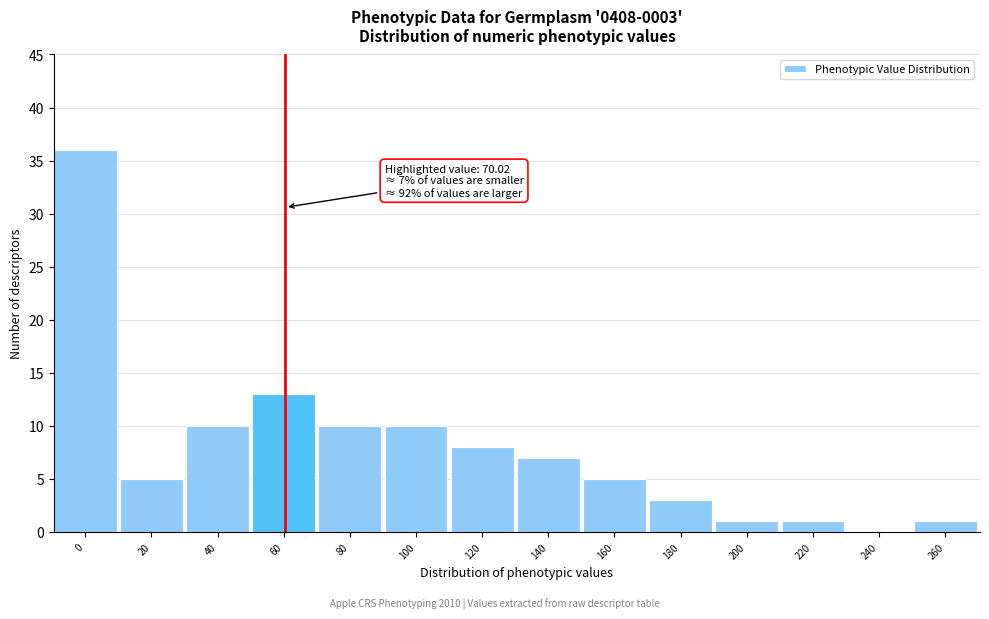

Reading left to right, what are all the values shown in this chart?

0=36	20=5	40=10	60=13	80=10	100=10	120=8	140=7	160=5	180=3	200=1	220=1	240=0	260=1